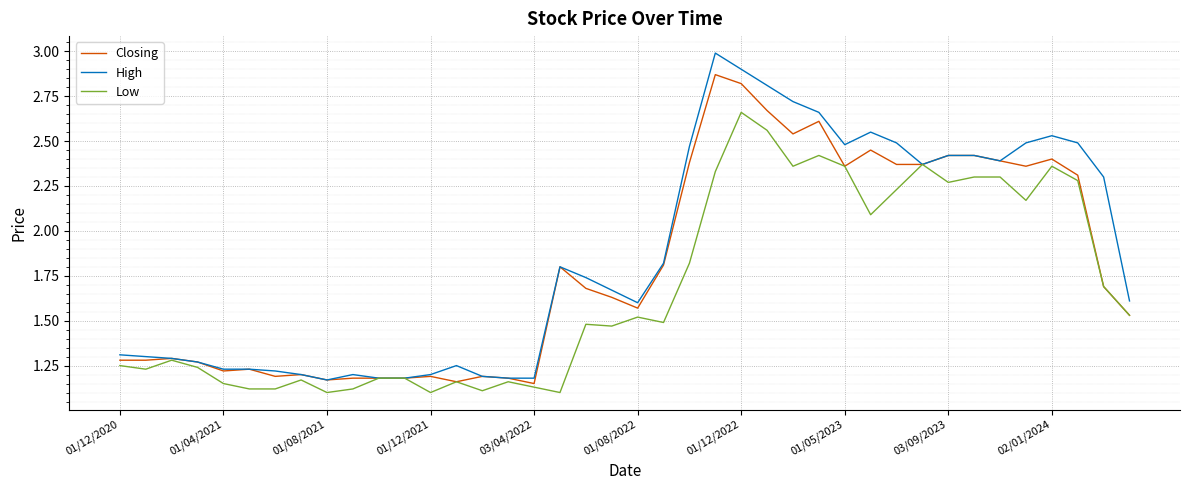

List the series in order of their peak value, lowest first.

Low, Closing, High